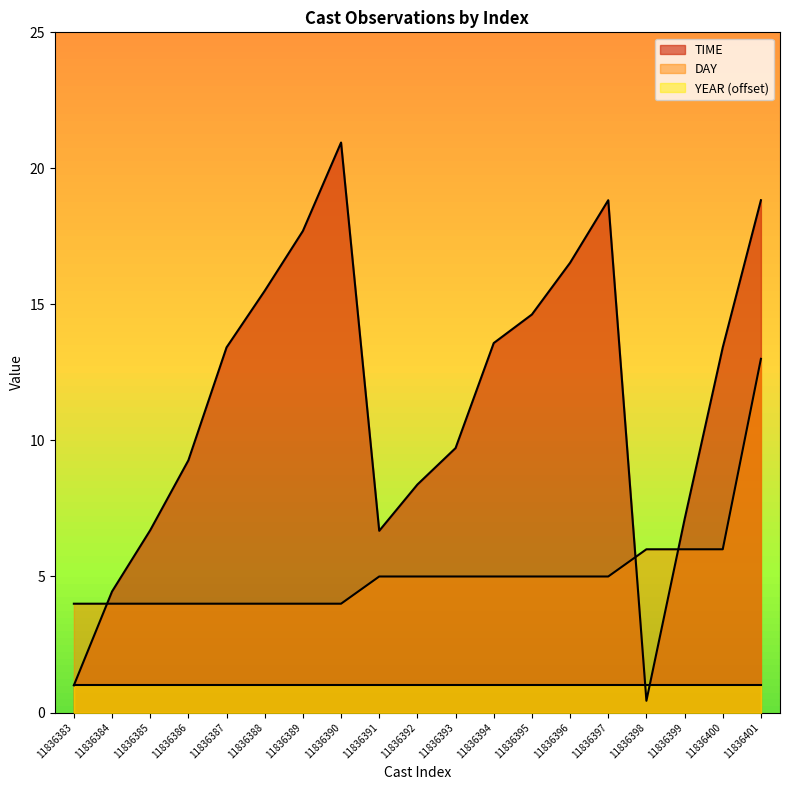

List the series in order of their overall mean, highest first.

TIME, DAY, YEAR (offset)